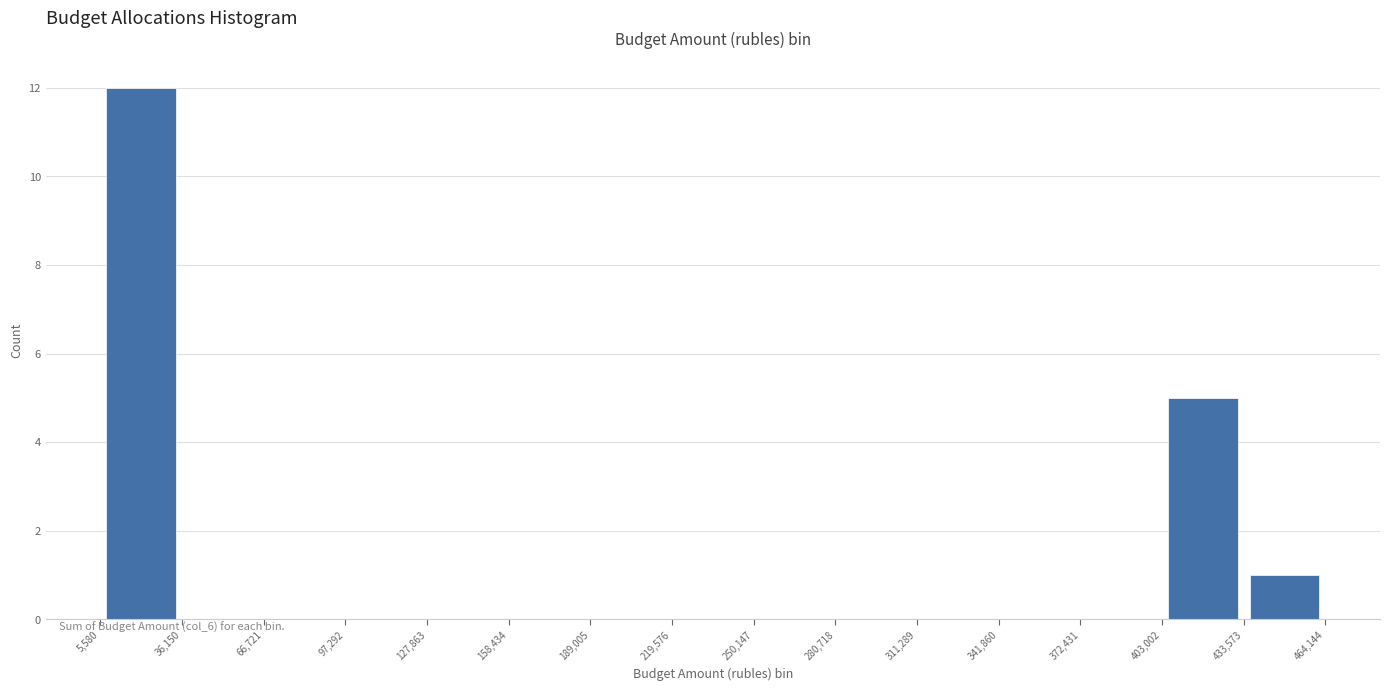

Reading left to right, list every bar in this chart as the range it spans on the x-axis followed by its height. The values are not printed on the chart, so give them approximately, as read against the axis.

5,580 to 36,150: 12
36,150 to 66,721: 0
66,721 to 97,292: 0
97,292 to 127,863: 0
127,863 to 158,434: 0
158,434 to 189,005: 0
189,005 to 219,576: 0
219,576 to 250,147: 0
250,147 to 280,718: 0
280,718 to 311,289: 0
311,289 to 341,860: 0
341,860 to 372,431: 0
372,431 to 403,002: 0
403,002 to 433,573: 5
433,573 to 464,144: 1